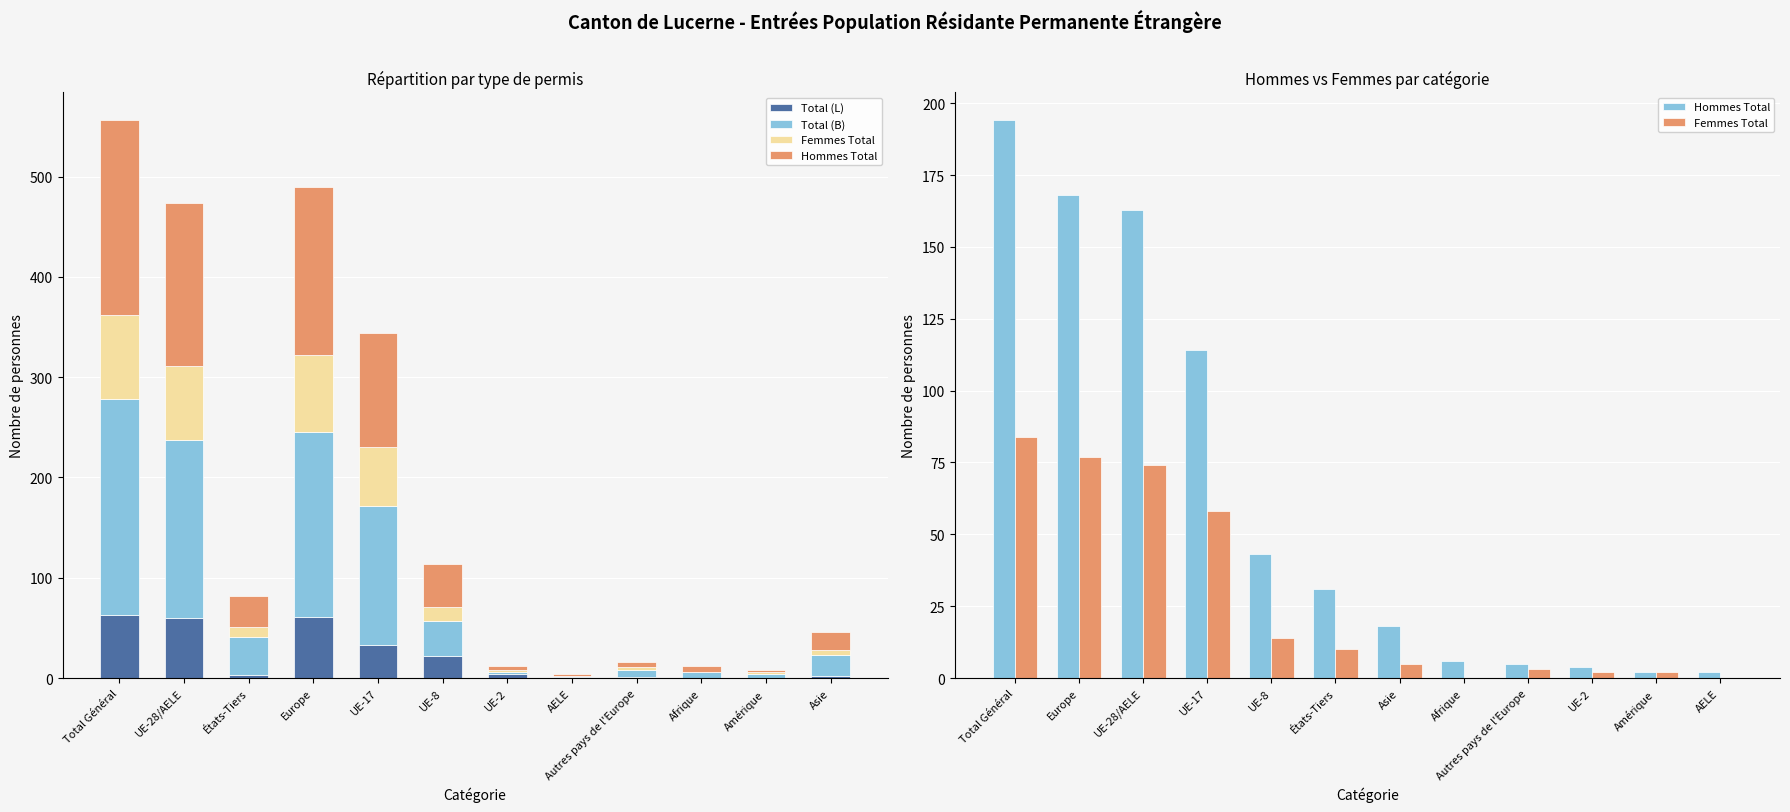

The Hommes Total series shows 194 at Total Général. True or false?

True